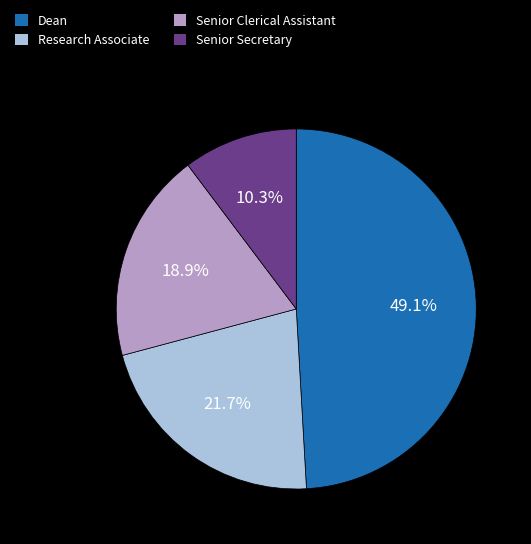

Is it true that Senior Secretary is 22% of the pie?

False